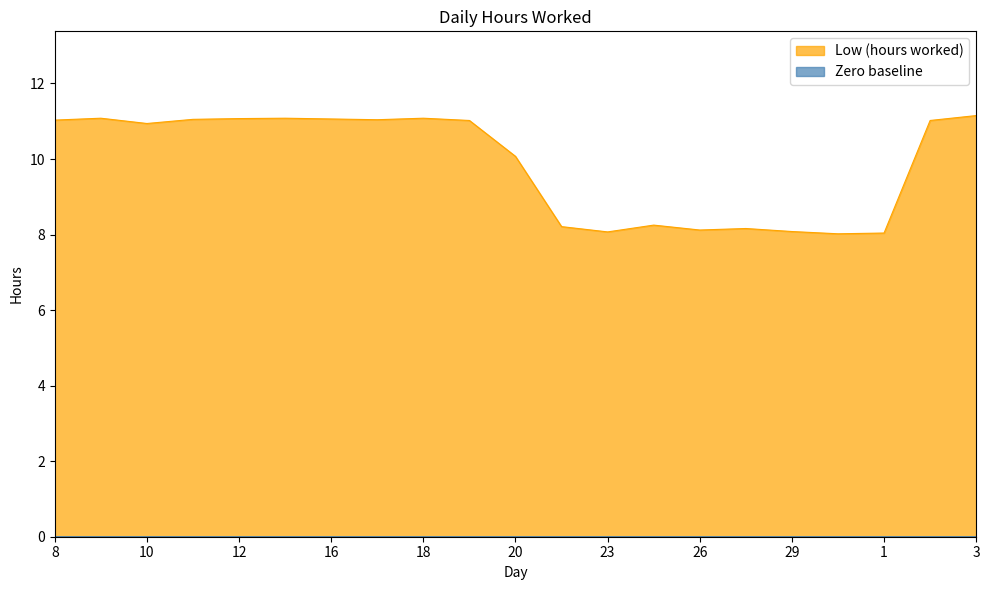

What is the ratio of the value at 25 to the value at 1?

1.0